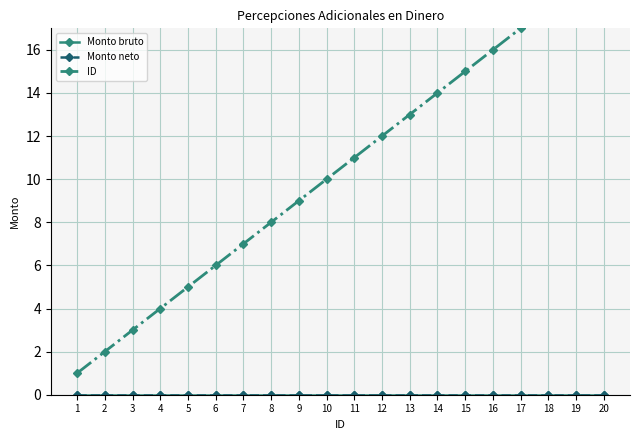

What are all the series names shown in the legend?

Monto bruto, Monto neto, ID